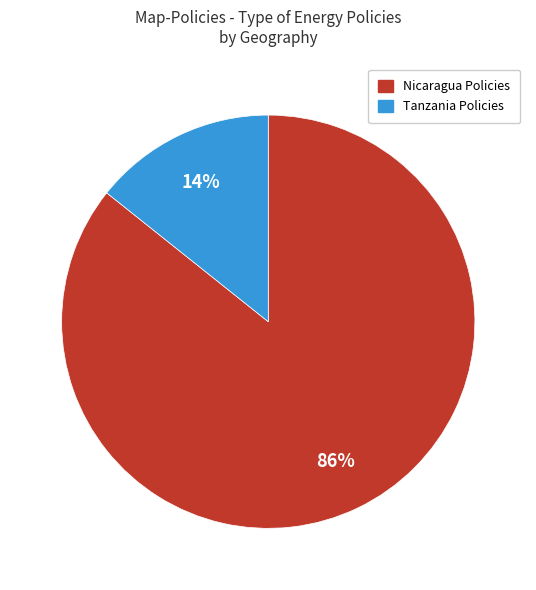

Does any single category account for the majority?

Yes